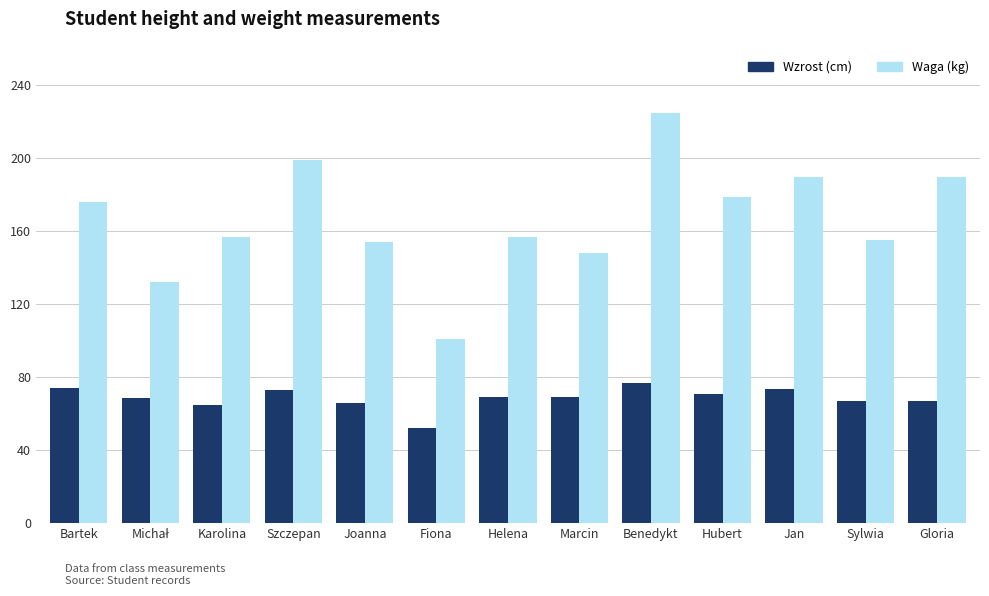

Read the Waga (kg) value at Helena.

157.0